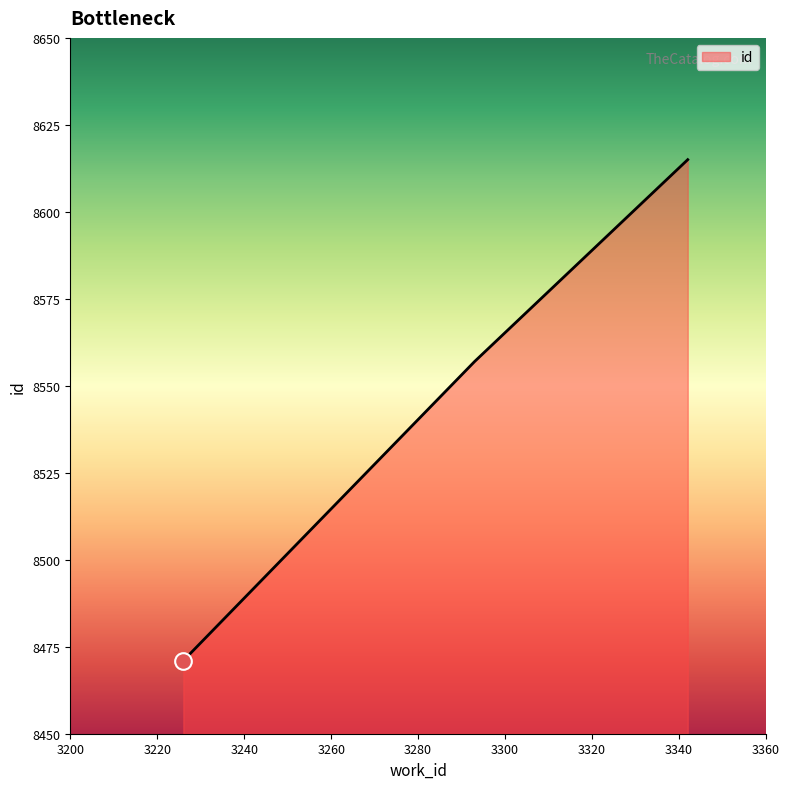

What is the difference between the maximum and second lowest values?

58